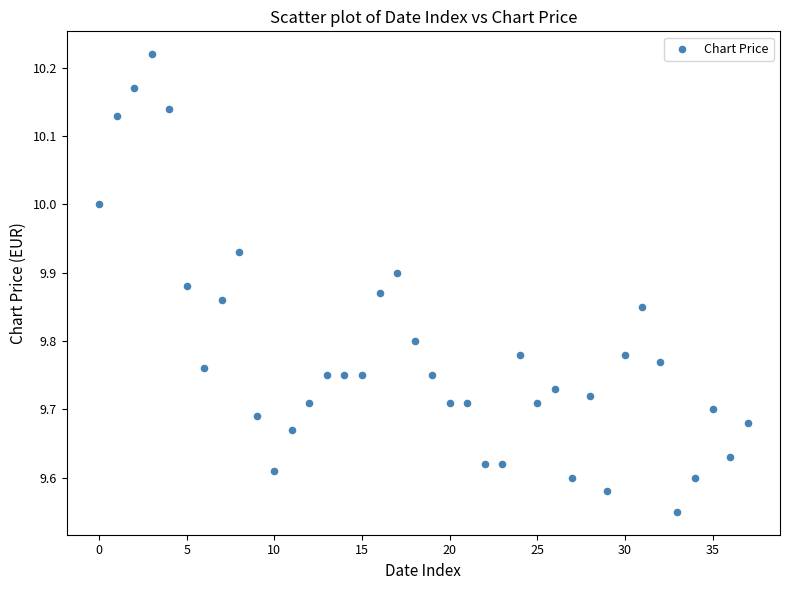

What is the range of Y values (max minus min)?

0.7